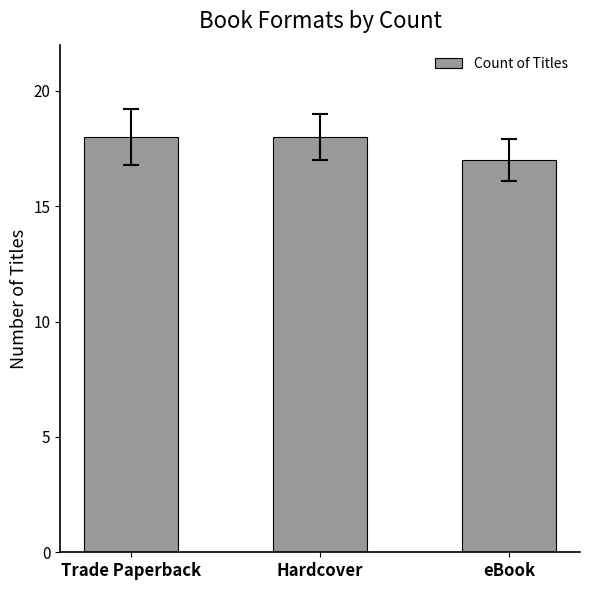

At which category does the chart reach its minimum across all series?

eBook